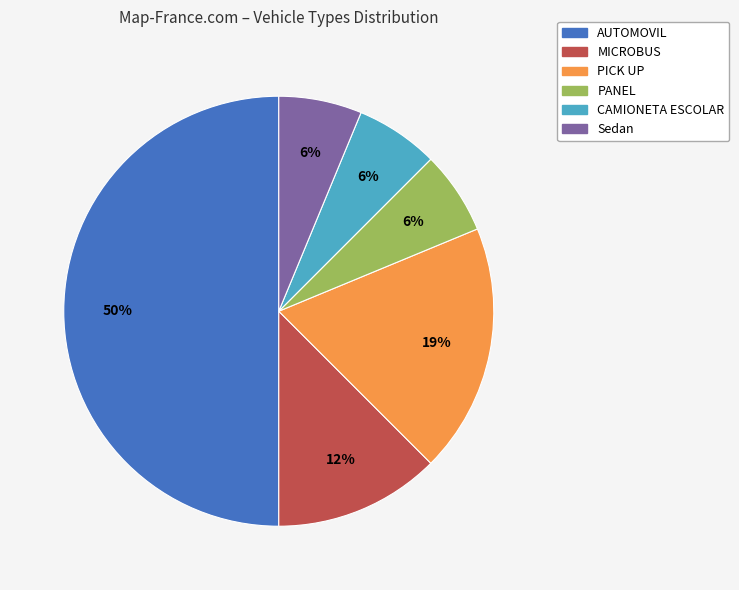

To the nearest percent, what percentage of the pie is CAMIONETA ESCOLAR?

6%